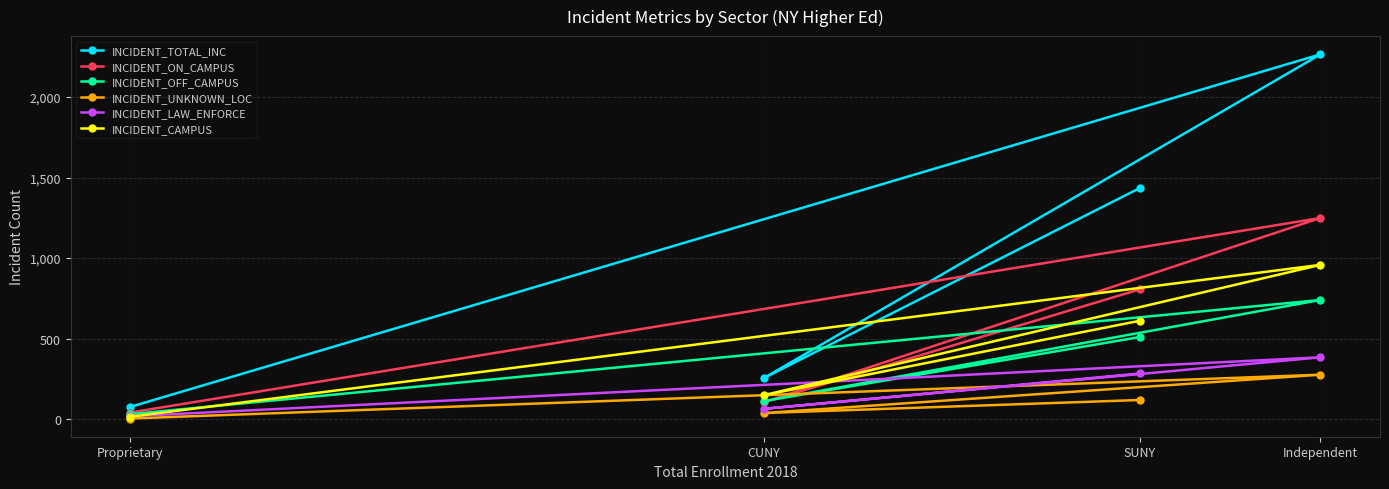

True or false: INCIDENT_TOTAL_INC has a value of 2265 at Independent.

True